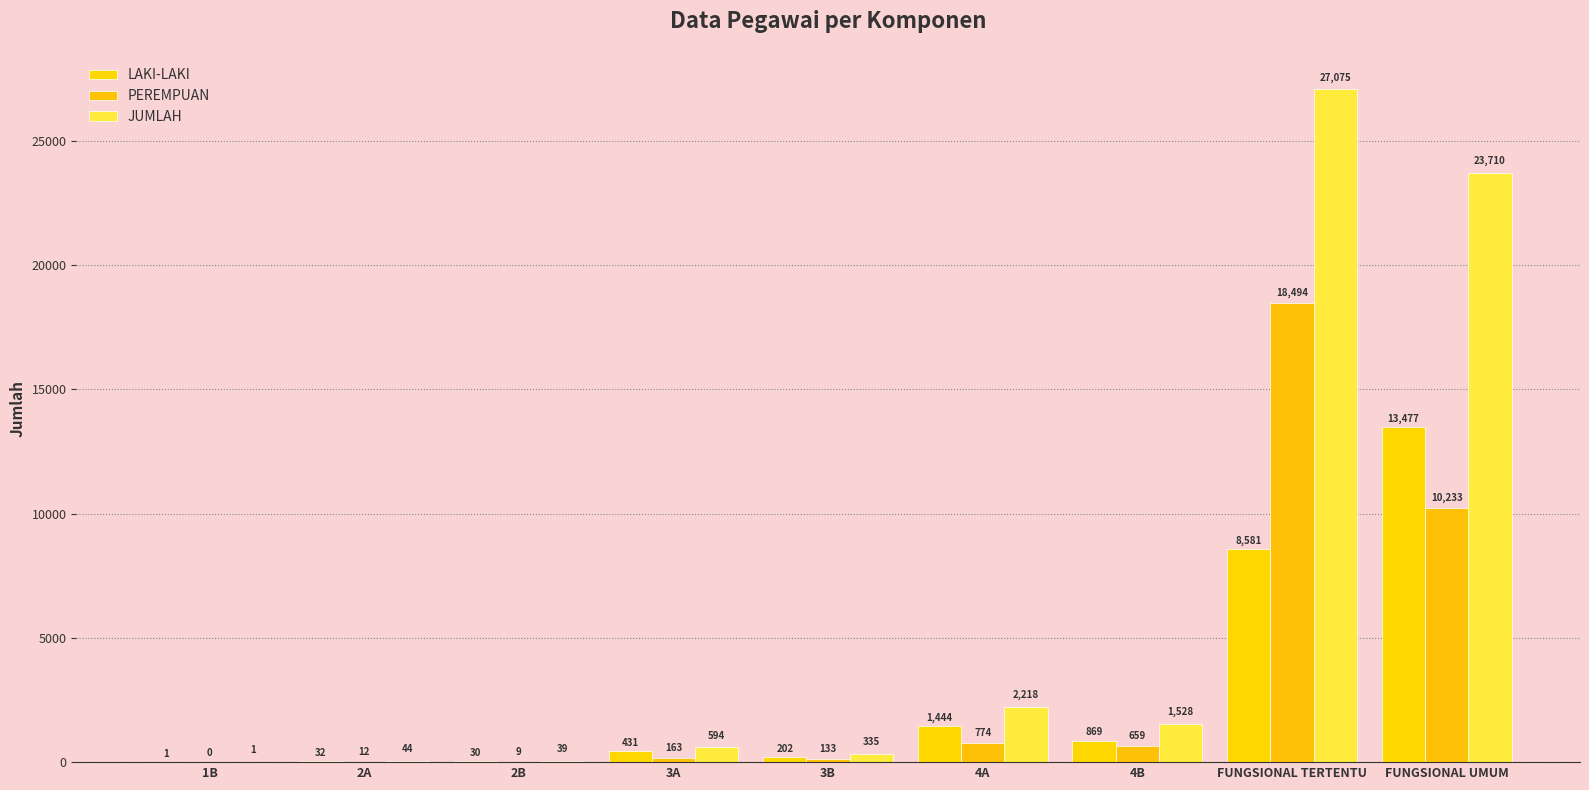

Reading left to right, list all the values displayed in this chart.

LAKI-LAKI: 1B=1	2A=32	2B=30	3A=431	3B=202	4A=1444	4B=869	FUNGSIONAL TERTENTU=8581	FUNGSIONAL UMUM=13477
PEREMPUAN: 1B=0	2A=12	2B=9	3A=163	3B=133	4A=774	4B=659	FUNGSIONAL TERTENTU=18494	FUNGSIONAL UMUM=10233
JUMLAH: 1B=1	2A=44	2B=39	3A=594	3B=335	4A=2218	4B=1528	FUNGSIONAL TERTENTU=27075	FUNGSIONAL UMUM=23710